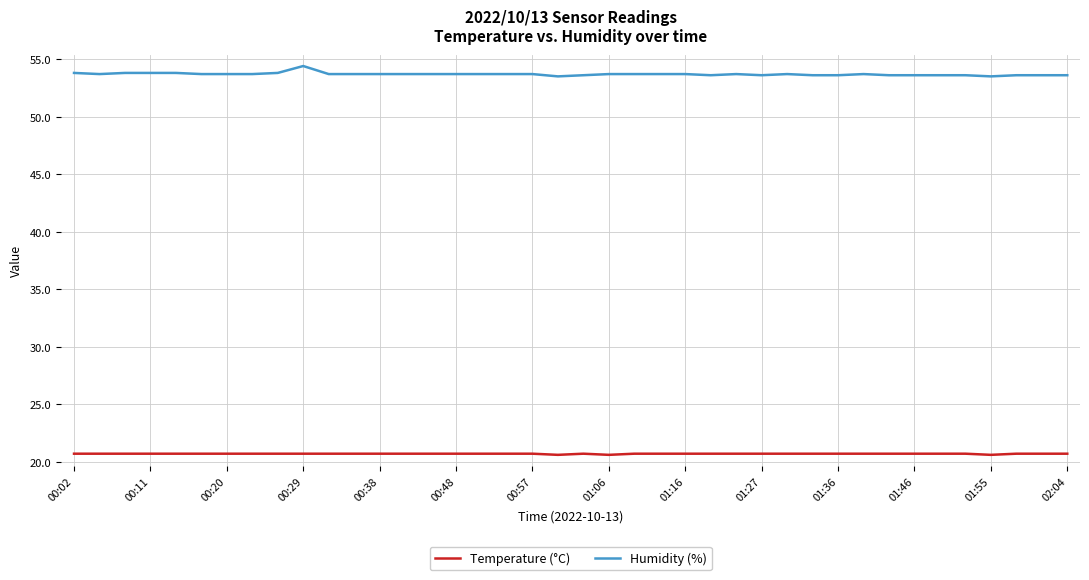

What is the greatest value displayed?

54.4